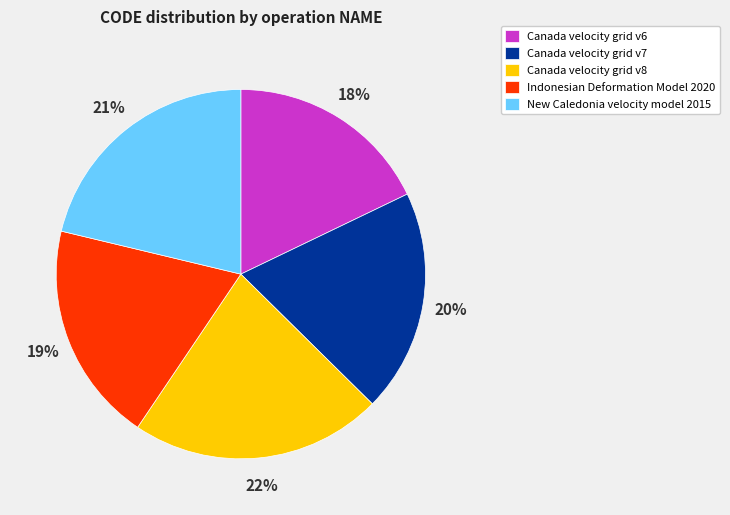

Which slice is the smallest?

Canada velocity grid v6